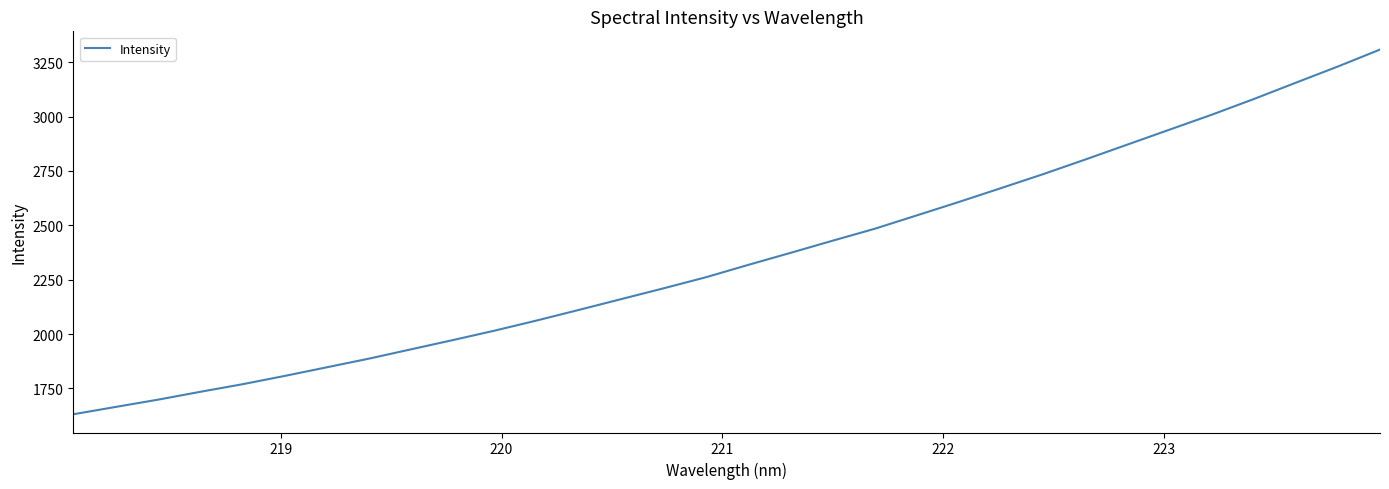

What is the difference between the maximum and minimum values?

1676.2